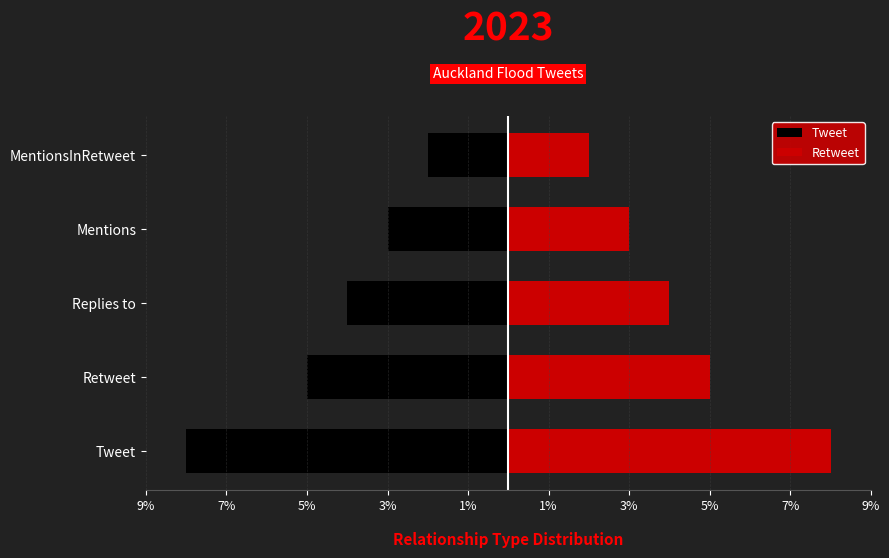

Count the Tweet values in the range -5 to -3.

3